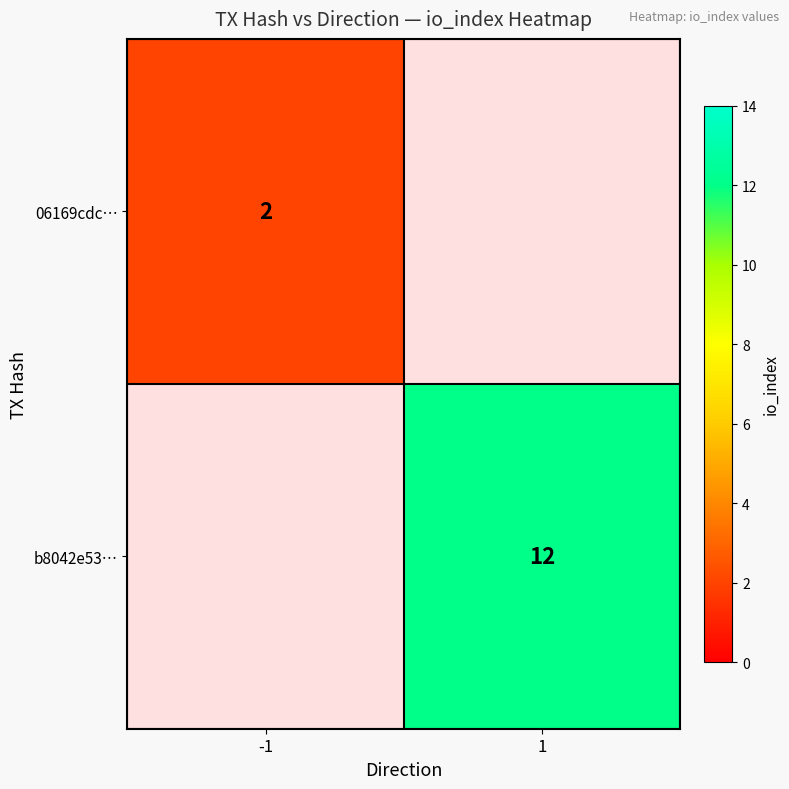

The value of 06169cdc… at -1 is 1. True or false?

False